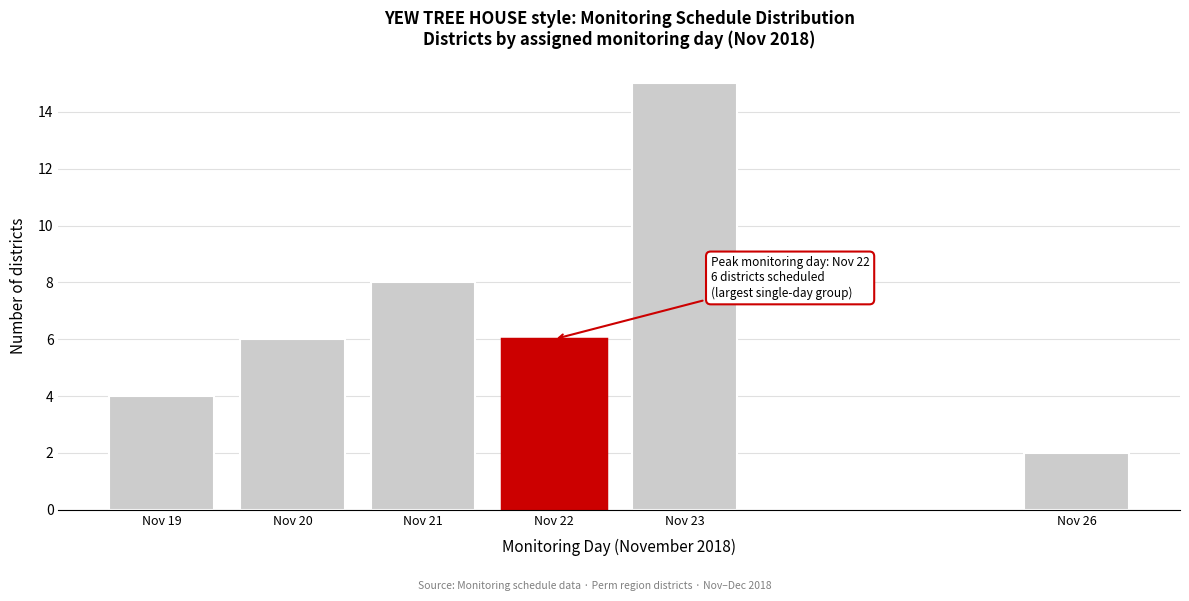

Reading left to right, transcribe all the data shown in this chart.

4	6	8	6	15	2